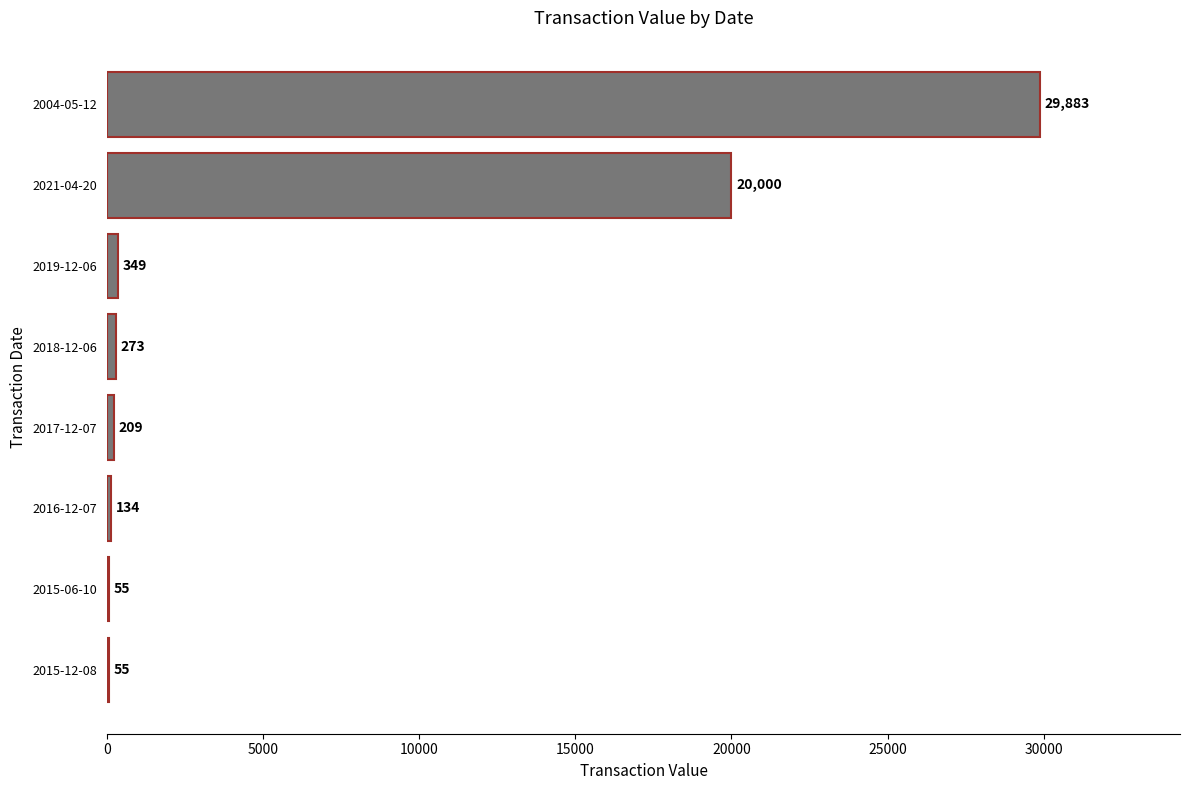

At which label is the value closest to 14969?

2021-04-20